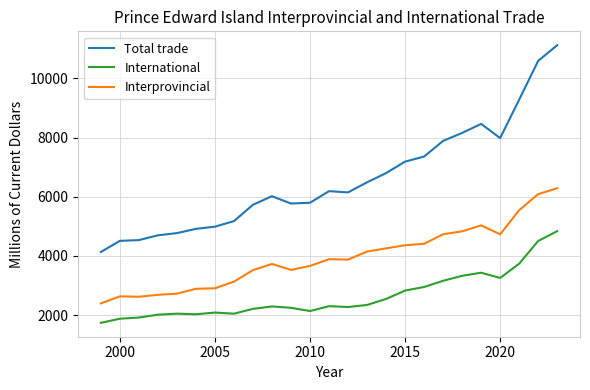

Which series has the largest total across all categories?

Total trade